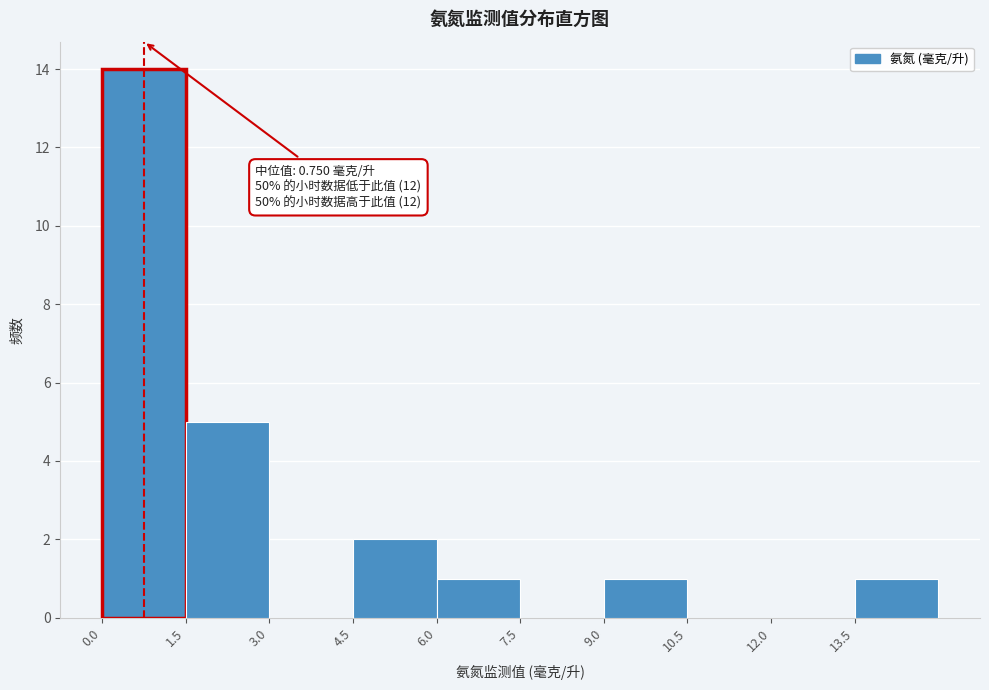

Over which range of the x-axis is the bar tallest?

0.0 to 1.5